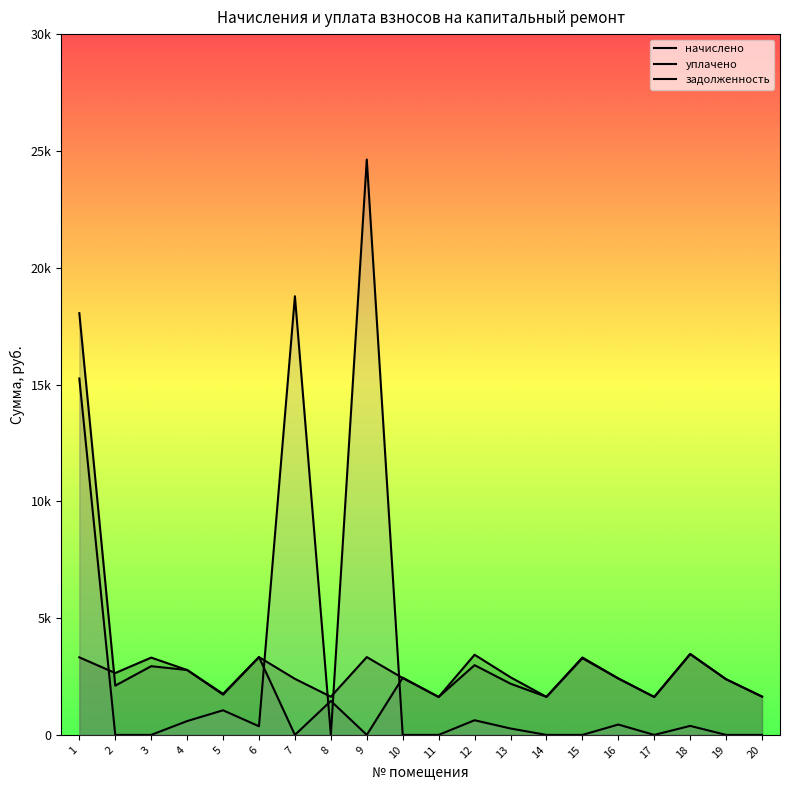

At which category does the chart reach its peak across all series?

9